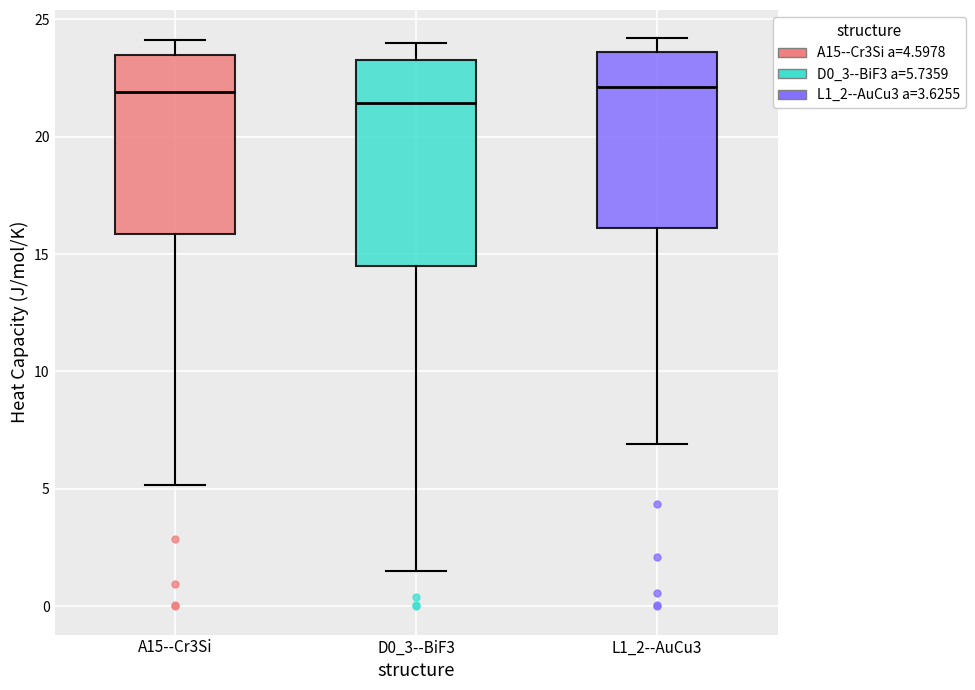

Comparing the boxes themselves (not the whiskers), which one is the tallest?

D0_3--BiF3